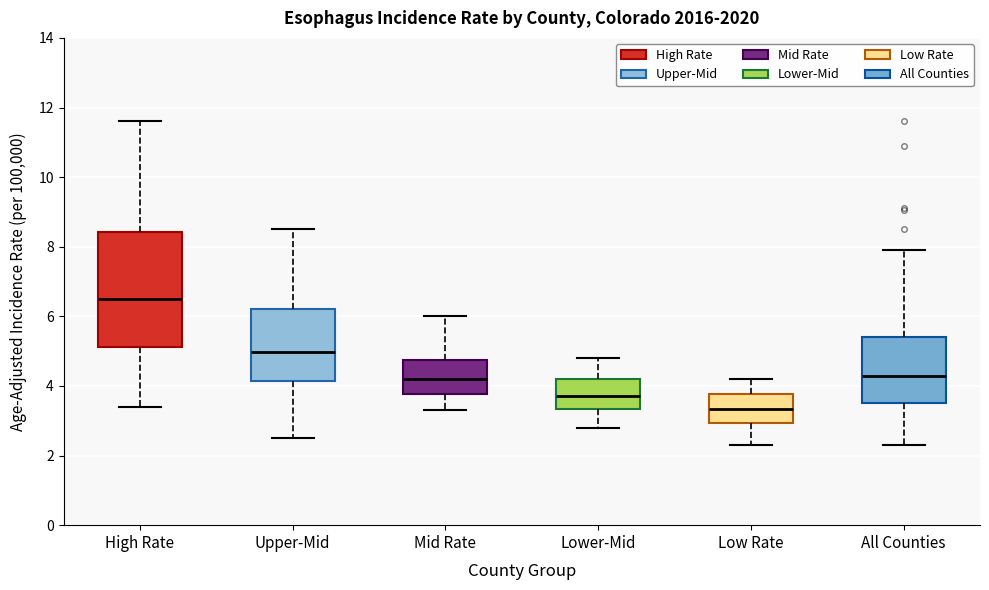

Where does the median line of the box for Upper-Mid sit on the y-axis? The values are not printed on the chart, so give them approximately, as read against the axis.

5.0